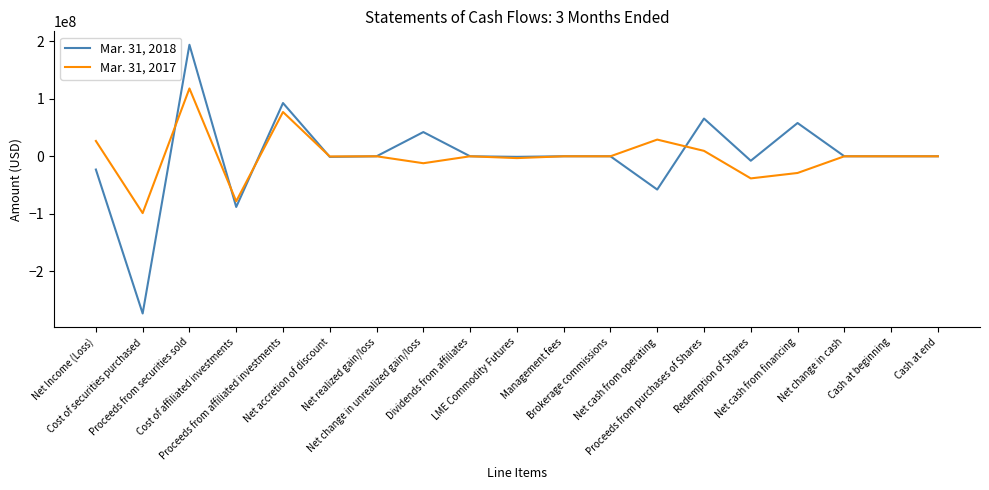

What value does the Mar. 31, 2018 series have at Proceeds from securities sold, to the nearest 100?

194000000